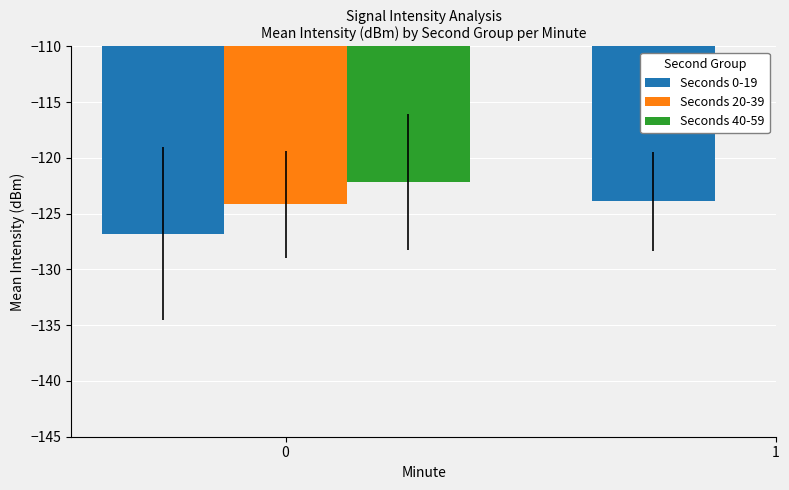

What is the smallest value displayed?

-126.8